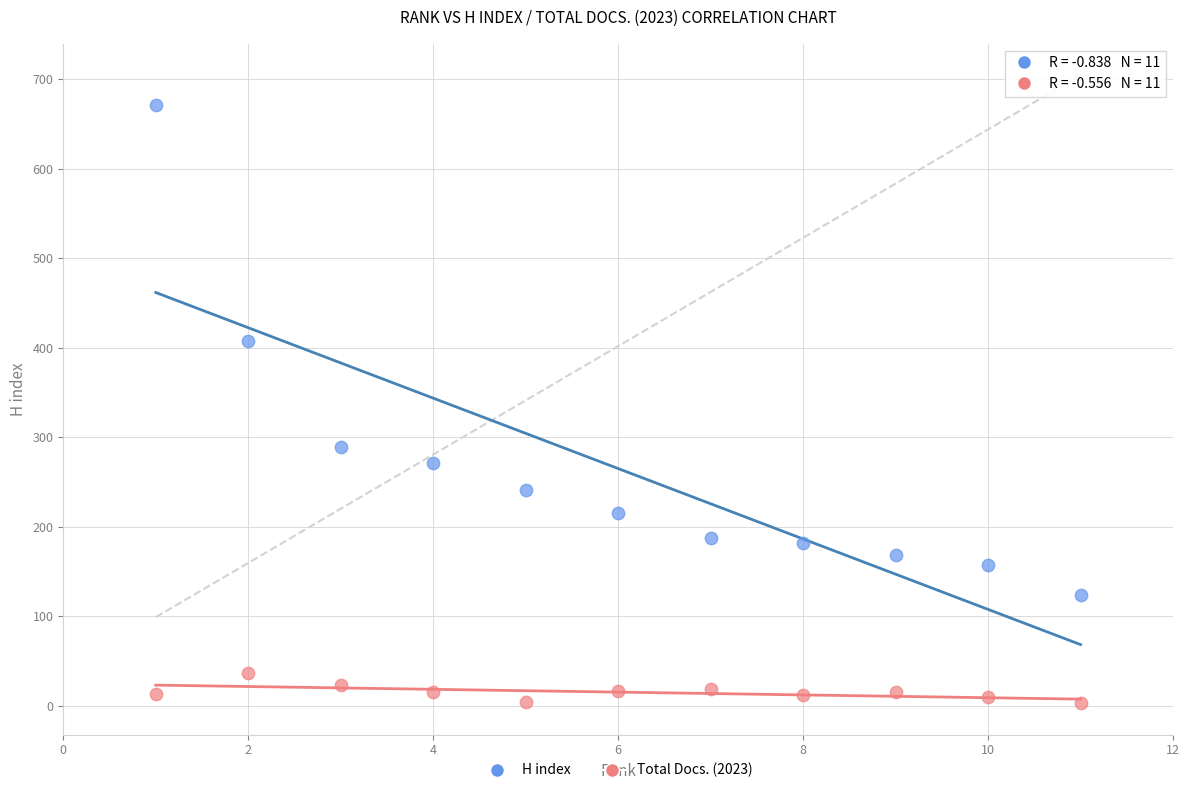

Which series has the widest spread of Y values?

H index